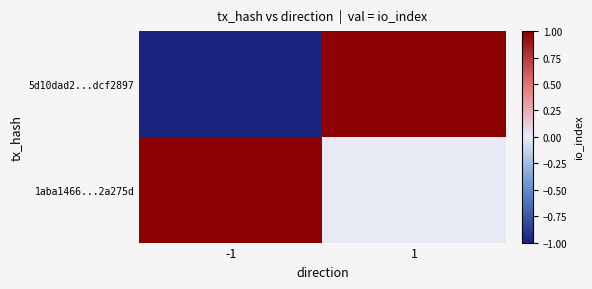

How many distinct data groups are displayed?

2